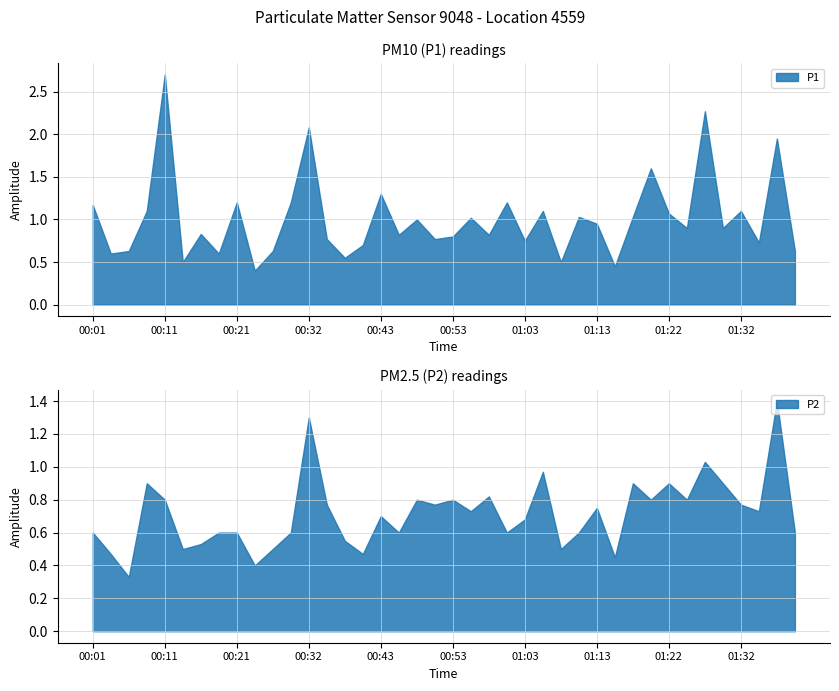

True or false: P1 and P2 cross at least once.

False